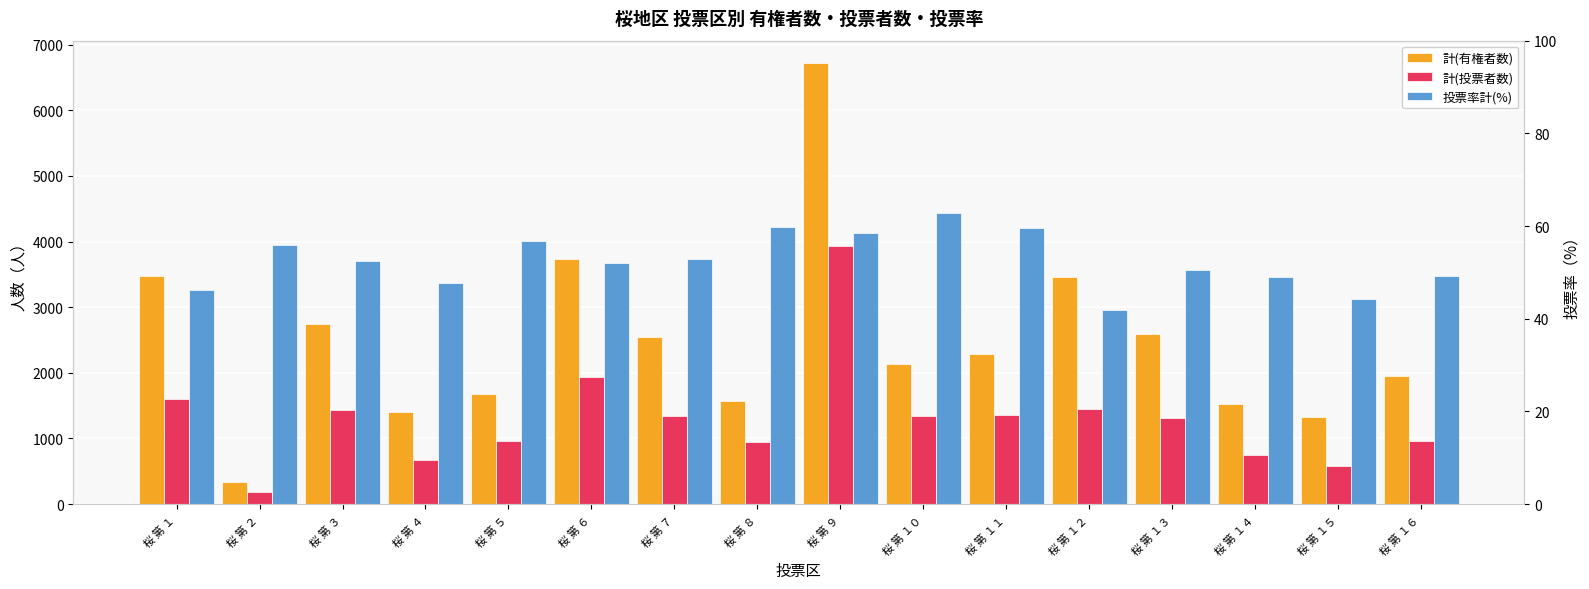

The value of 計(投票者数) at 桜 第 １２ is 1455.0. True or false?

True